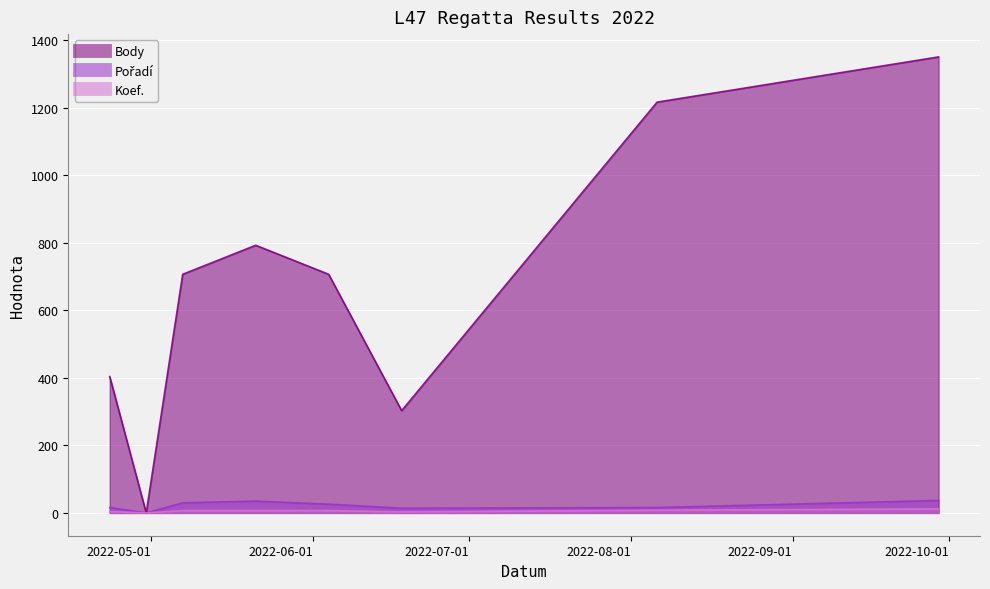

Which series has the widest spread of values?

Body